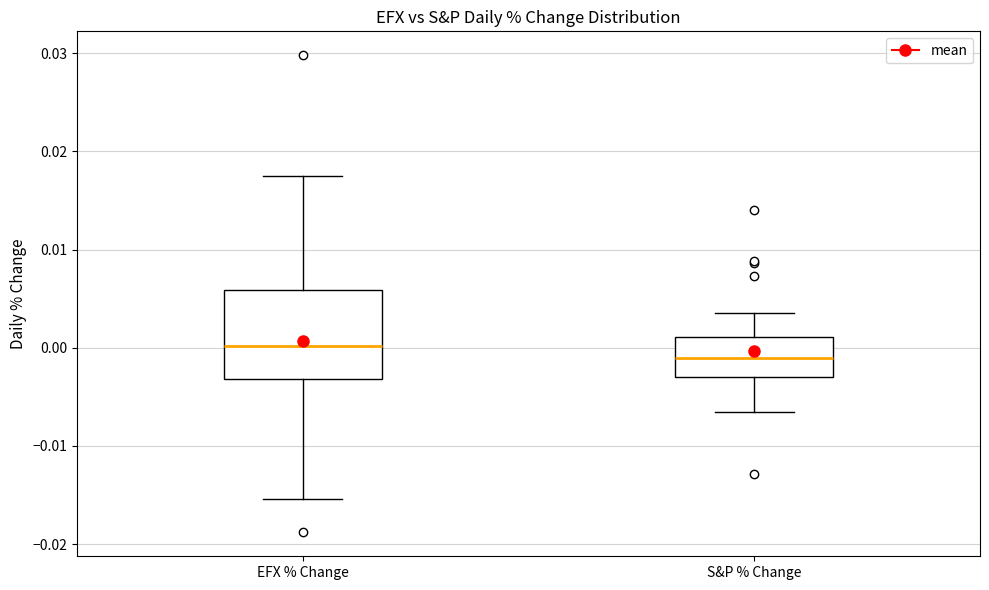

Reading left to right, transcribe this box plot: for each box, give where its median line is, the range the box spans, and where its two whiskers end, as read against the y-axis. The values are not printed on the chart, so give them approximately, as read against the axis.

EFX % Change: median 0.000, box -0.003 to 0.006, whiskers -0.015 to 0.018
S&P % Change: median -0.001, box -0.003 to 0.001, whiskers -0.006 to 0.004